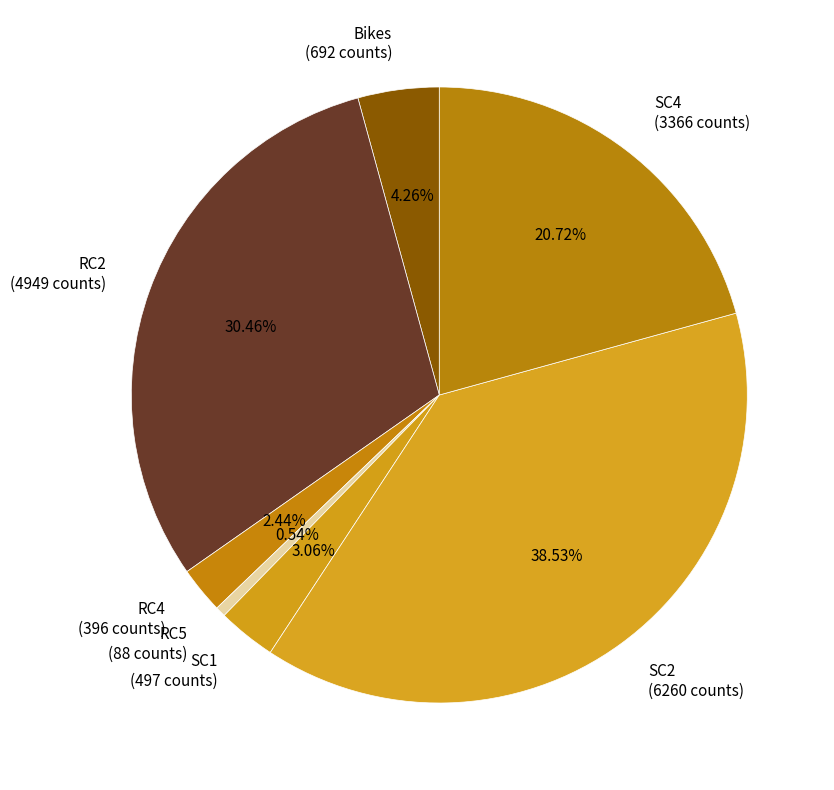

Rank the categories by value from highest to lowest.

SC2 (6260 counts), RC2 (4949 counts), SC4 (3366 counts), Bikes (692 counts), SC1 (497 counts), RC4 (396 counts), RC5 (88 counts)